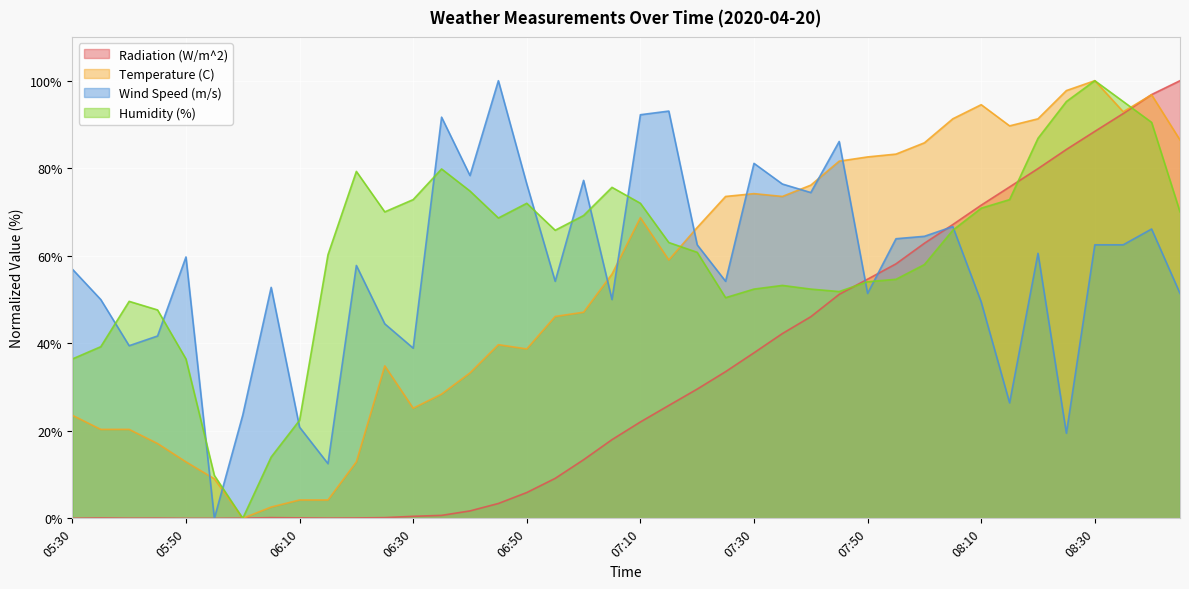

What is the label of the 40th point from the right?

05:30